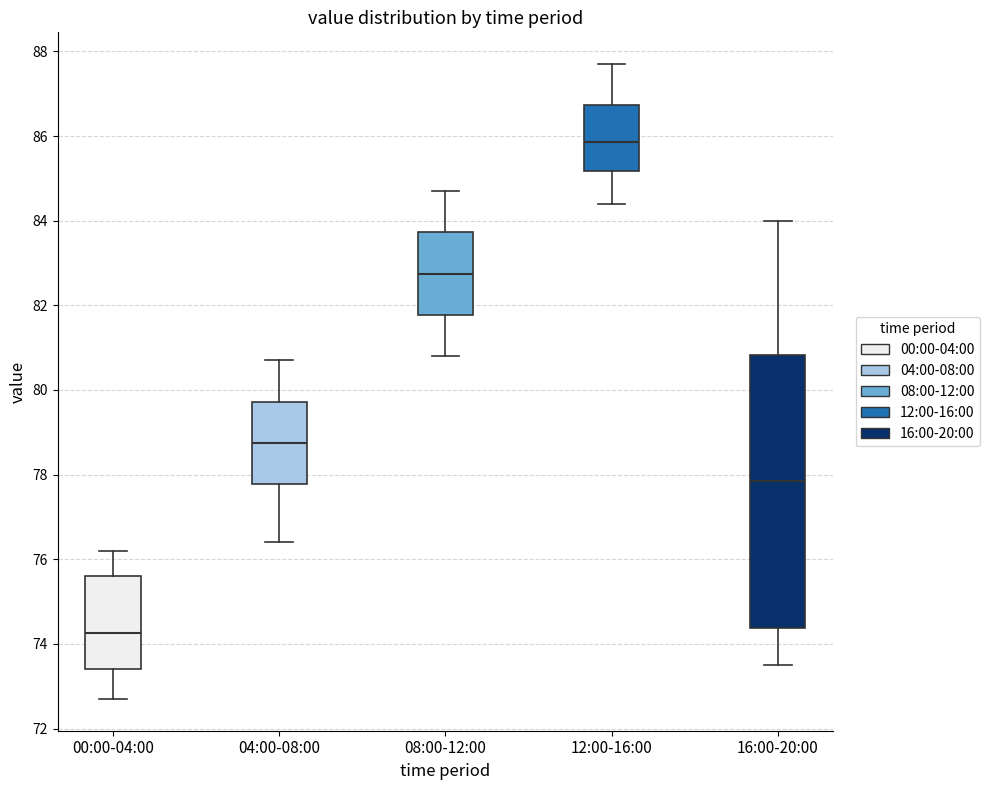

Where does the lower whisker of the box for 16:00-20:00 end on the y-axis? The values are not printed on the chart, so give them approximately, as read against the axis.

73.6